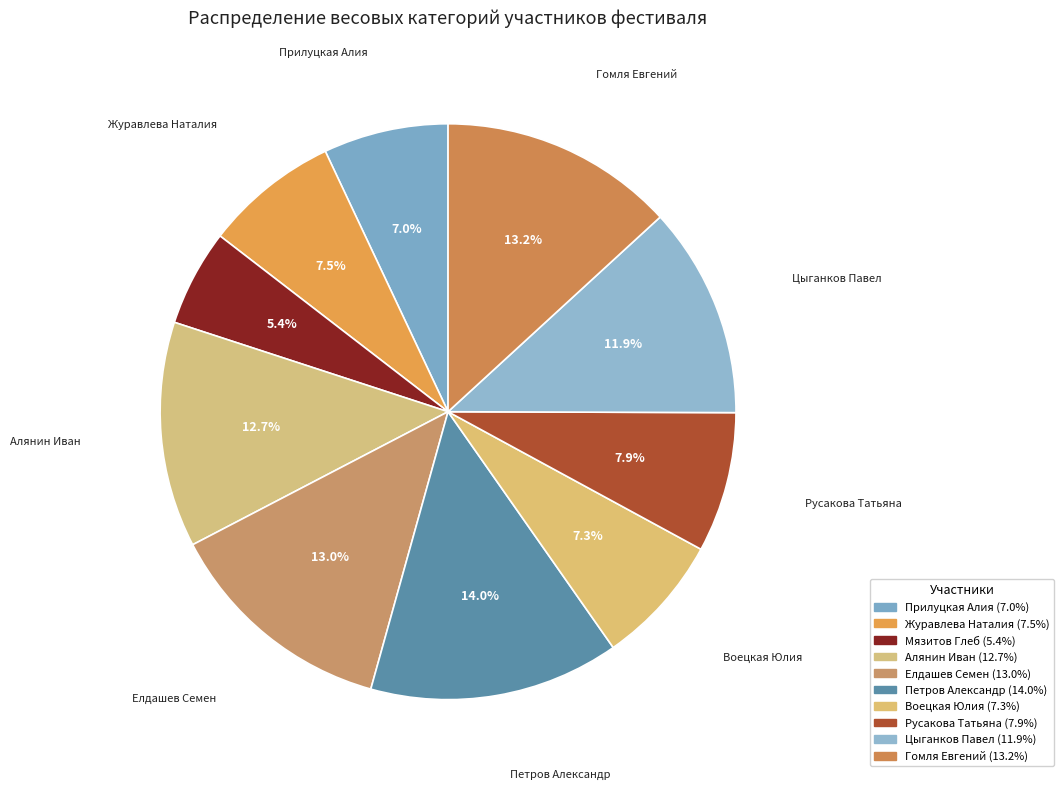

How many segments does this pie chart have?

10